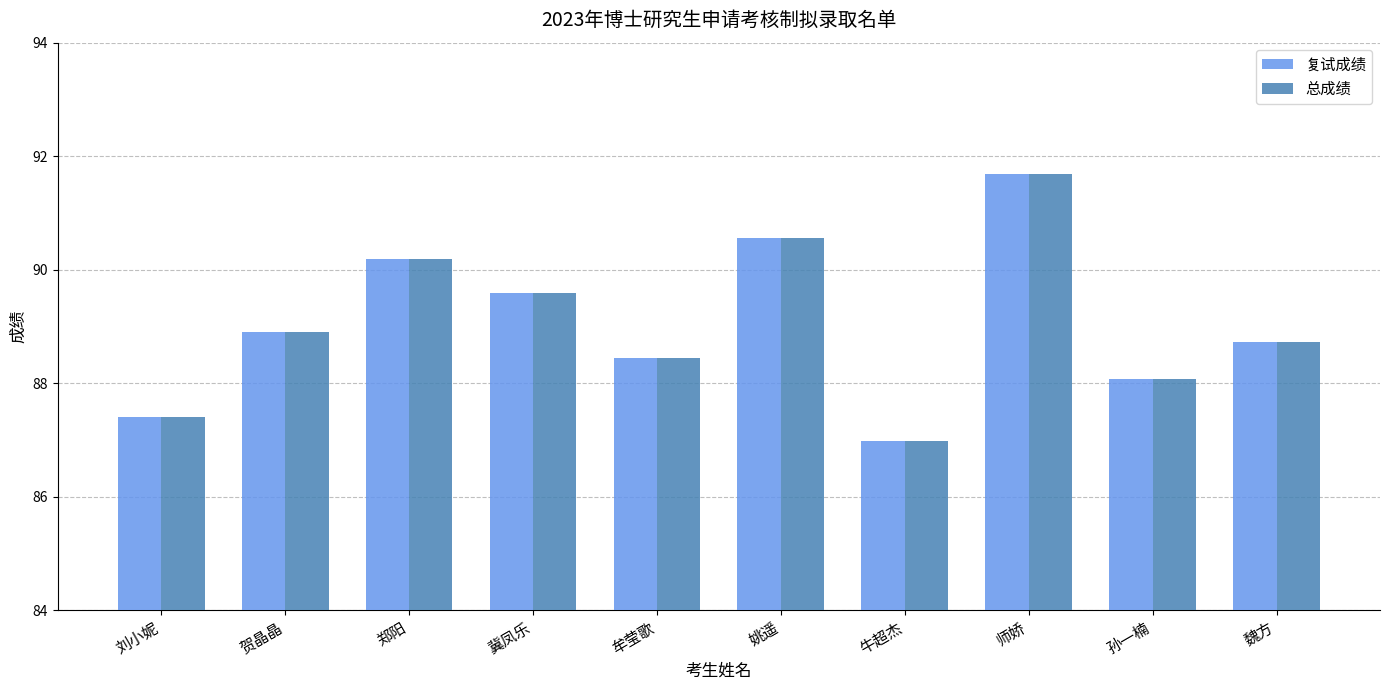

At which label does 复试成绩 first exceed 88?

贺晶晶